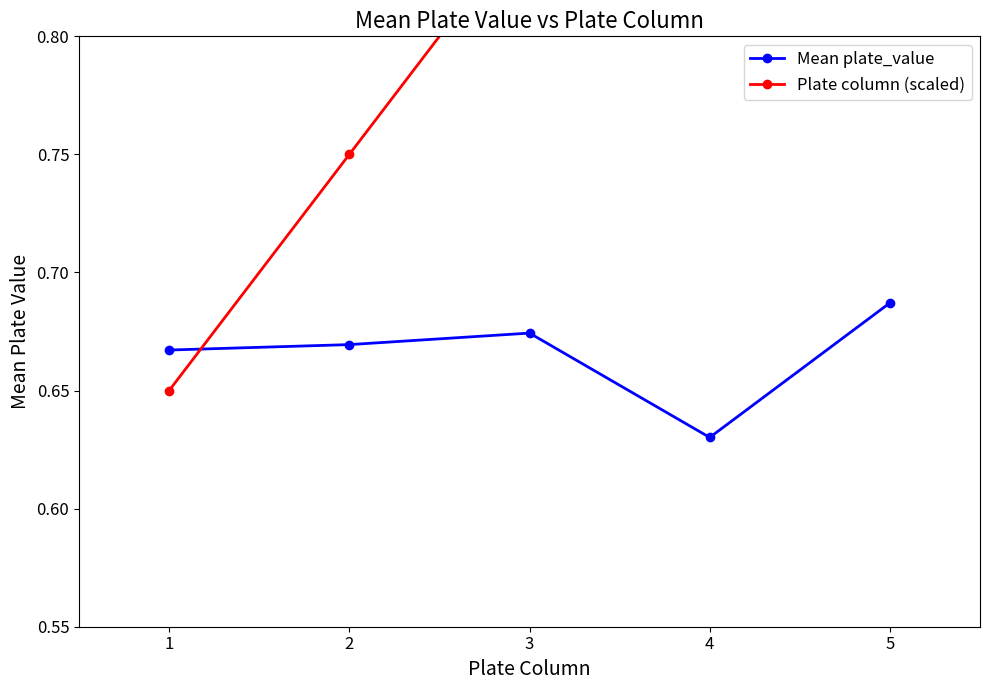

What is the difference between the maximum and minimum values in the Plate column (scaled) series?

0.4